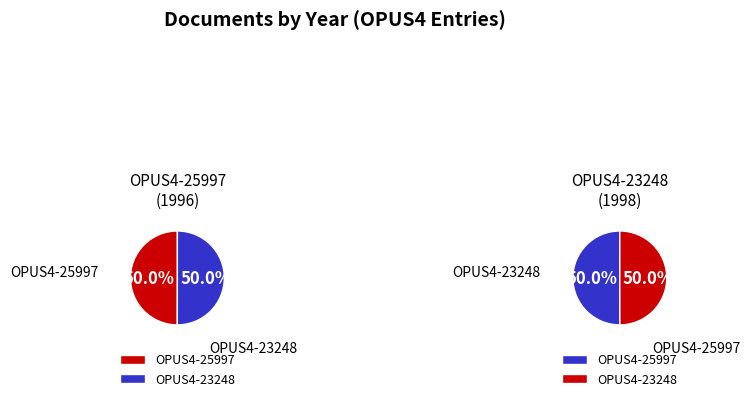

Count the number of slices in the pie.

2